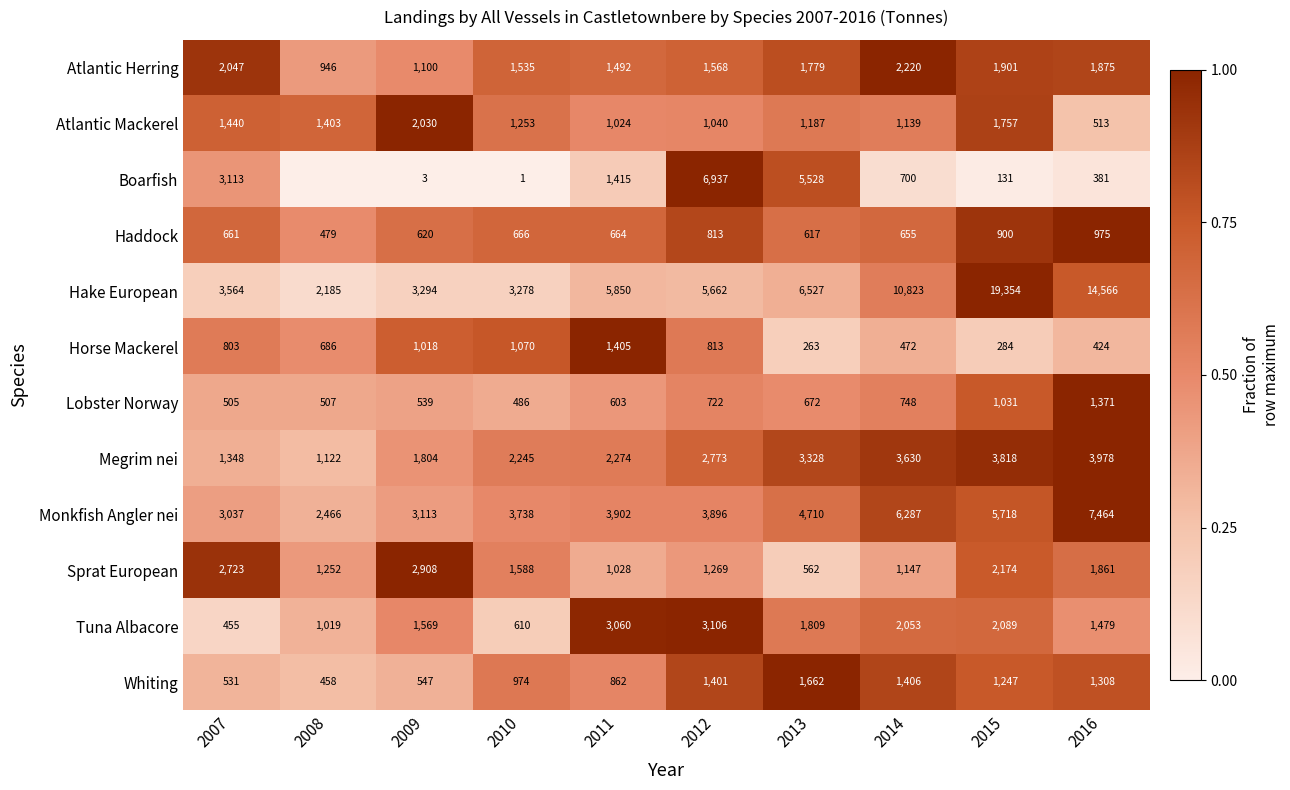

What is the spread (max minus min) of values at 2013?

6264